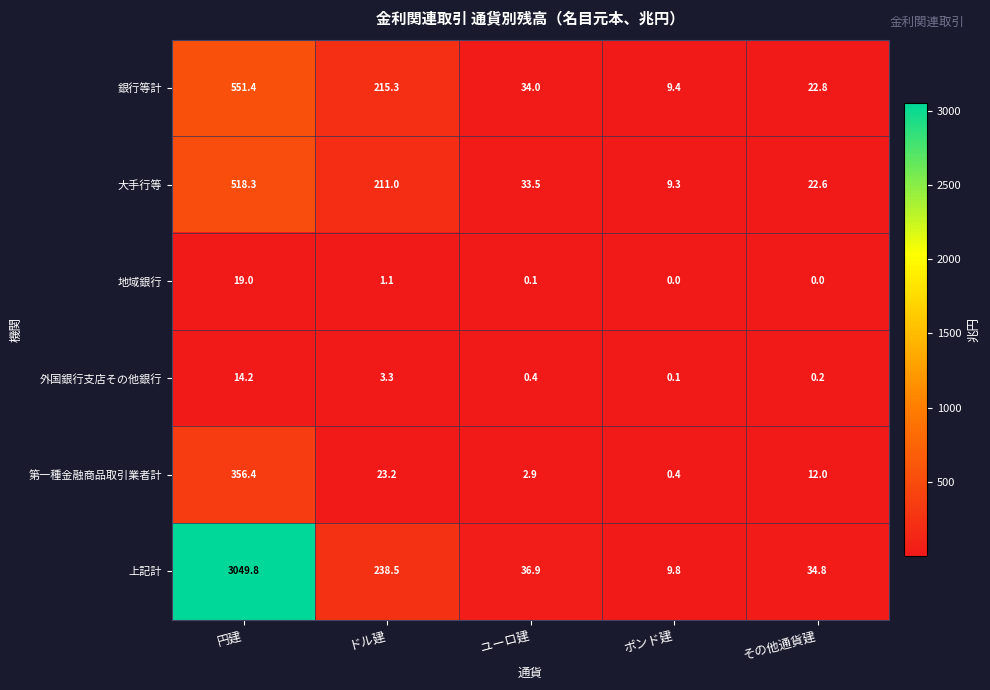

Count the number of categories in the chart.

5